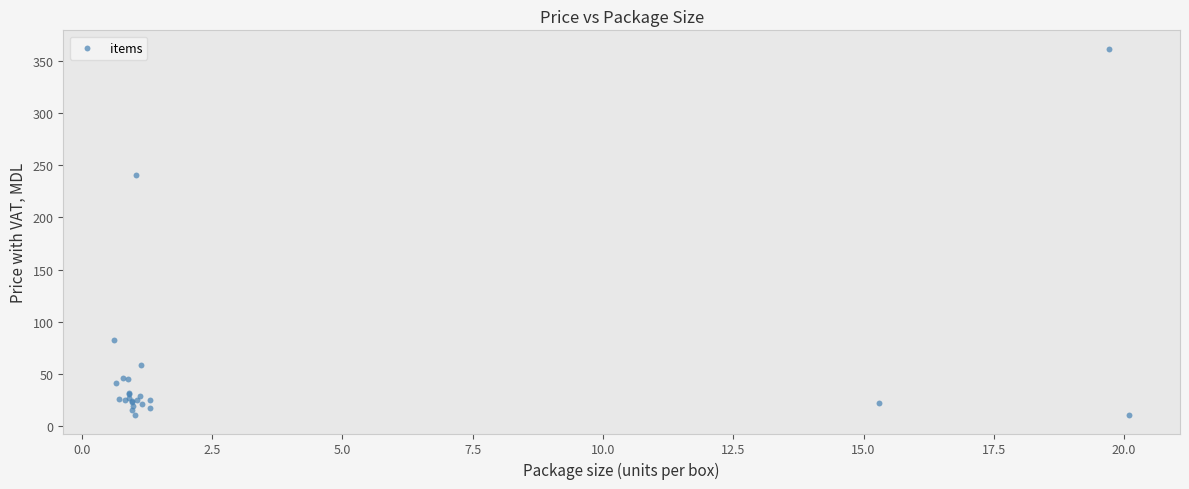

What Y value in the scatter plot is closest to 186?

241.0